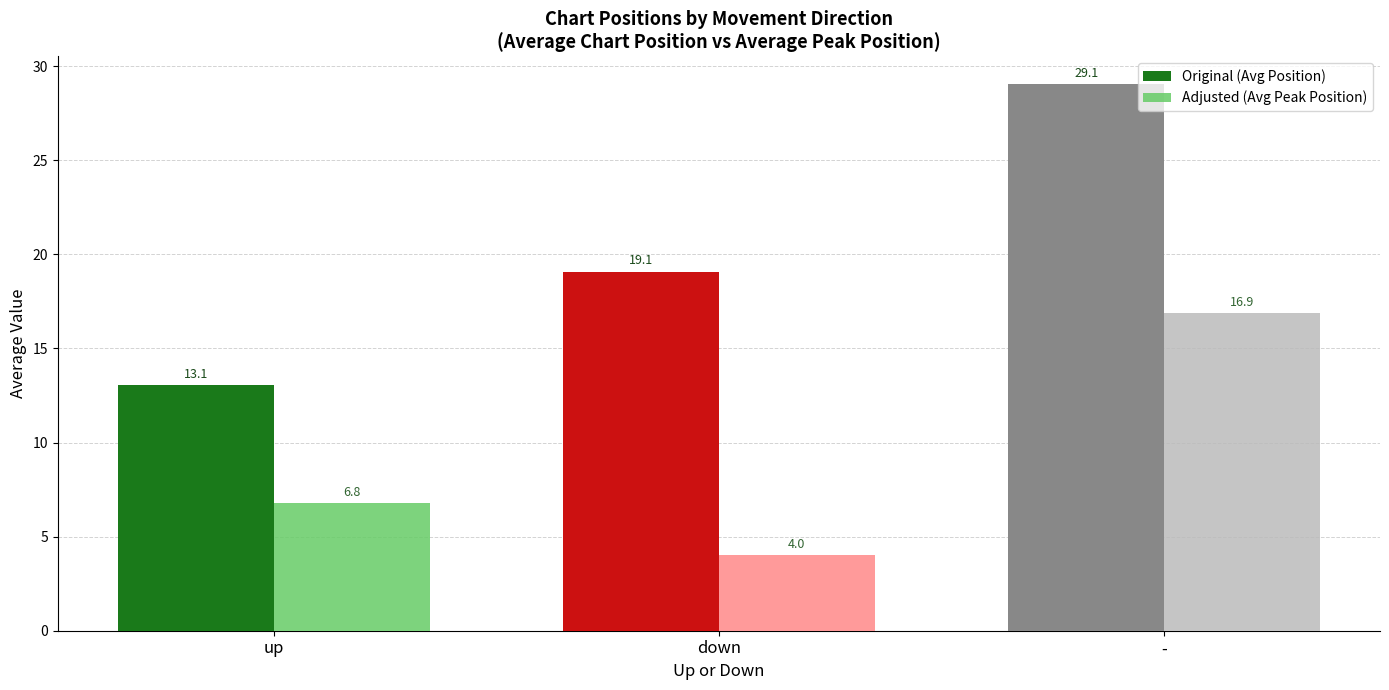

What is the value of the Original (Avg Position) bar at the 2nd from the left?

19.1